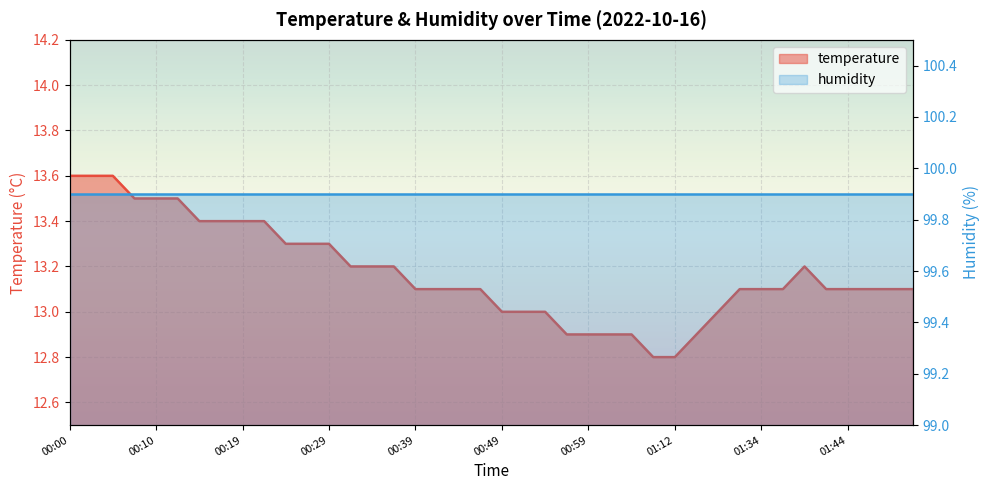

What is the average value?

13.2